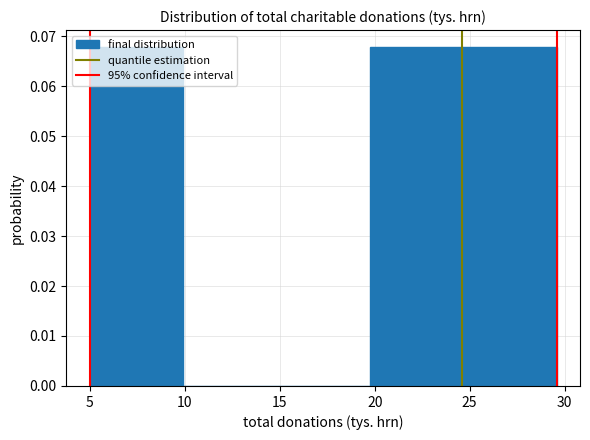

Reading left to right, list every bar in this chart as the range it spans on the x-axis followed by its height. Neither the bar edges nor the heights are printed on the chart, so give them approximately, as read against the axes.

5.0 to 10.0: 0.068
10.0 to 15.0: 0
15.0 to 19.5: 0
19.5 to 24.5: 0.068
24.5 to 29.5: 0.068